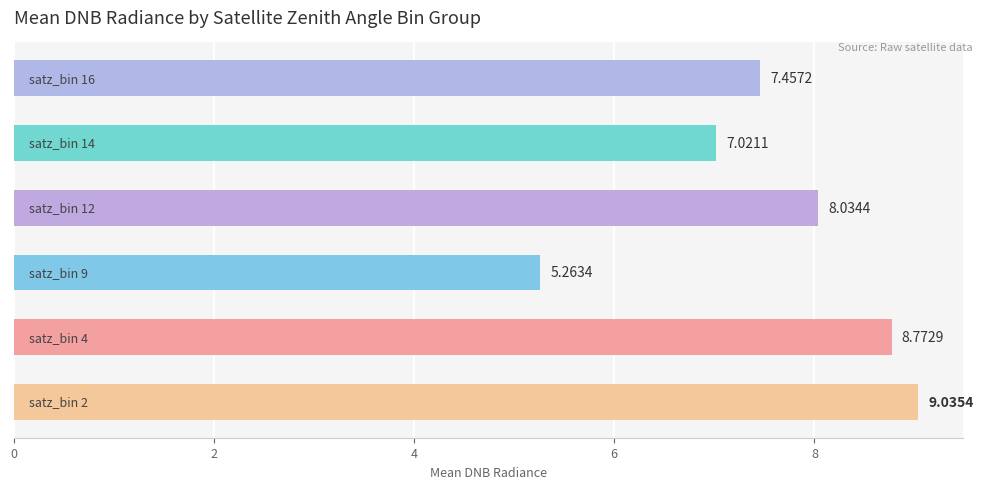

What is the sum of all values?

45.6